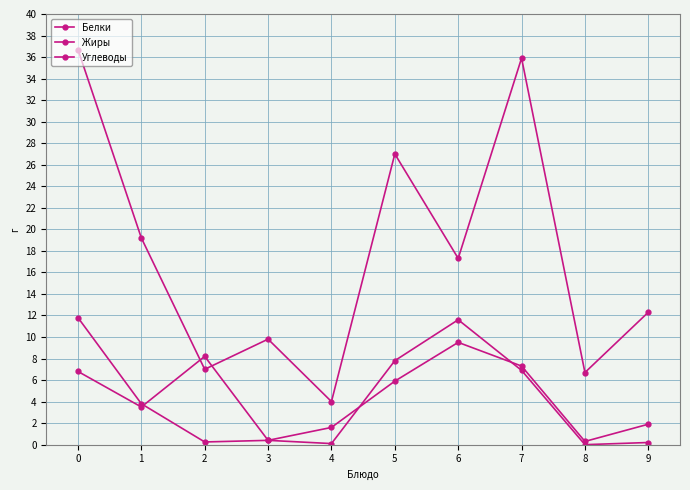

How many categories are shown in the chart?

10